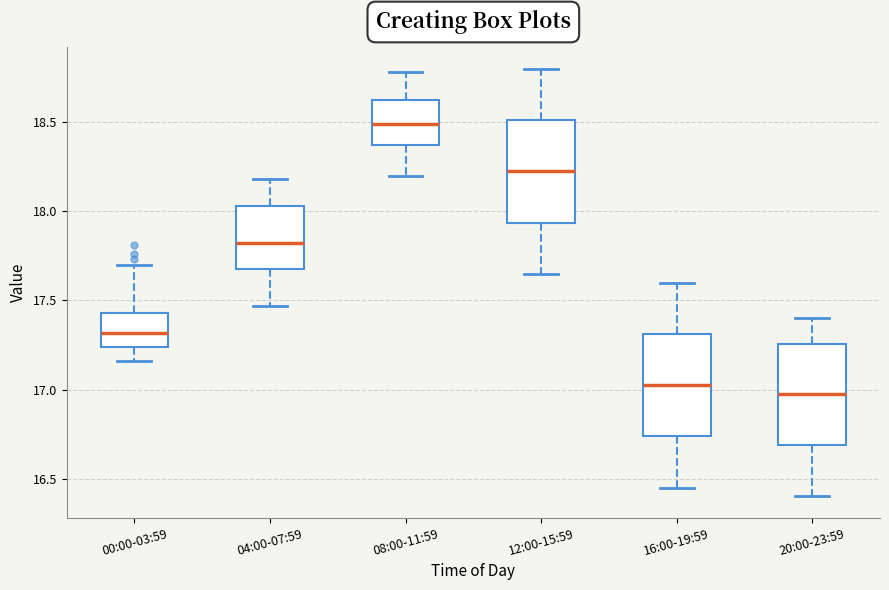

Where does the median line of the box for 04:00-07:59 sit on the y-axis? The values are not printed on the chart, so give them approximately, as read against the axis.

17.85